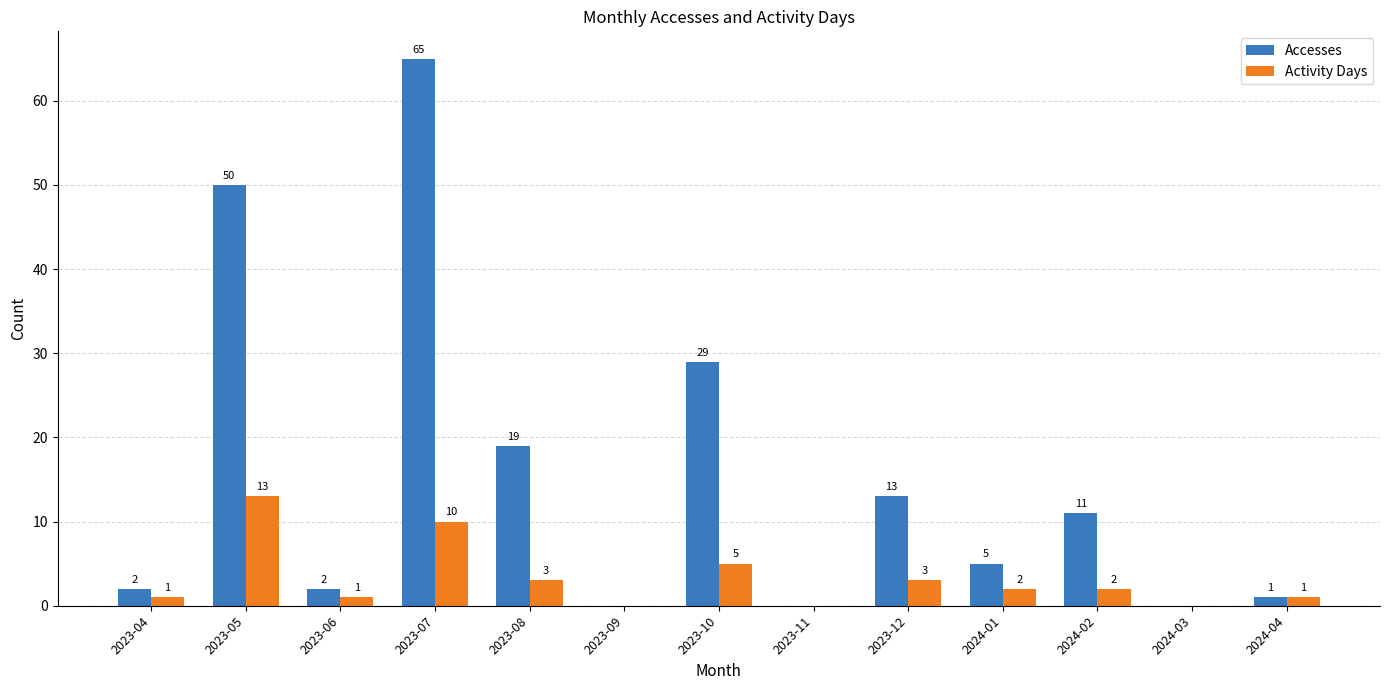

The value of Accesses at 2024-02 is 17. True or false?

False